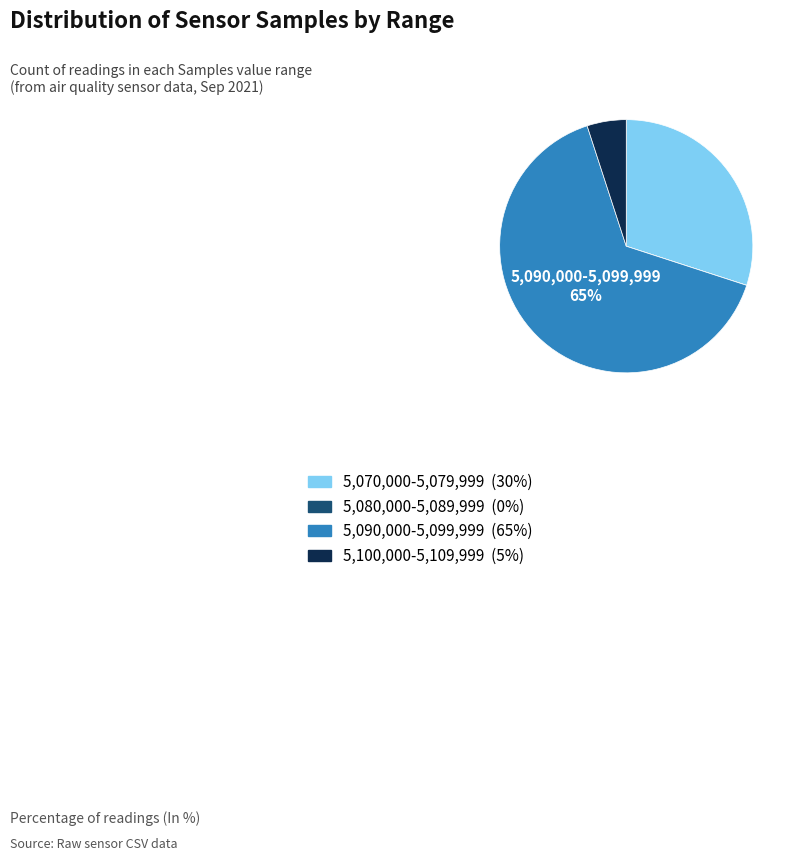

To the nearest percent, what is the average slice percentage?

25%